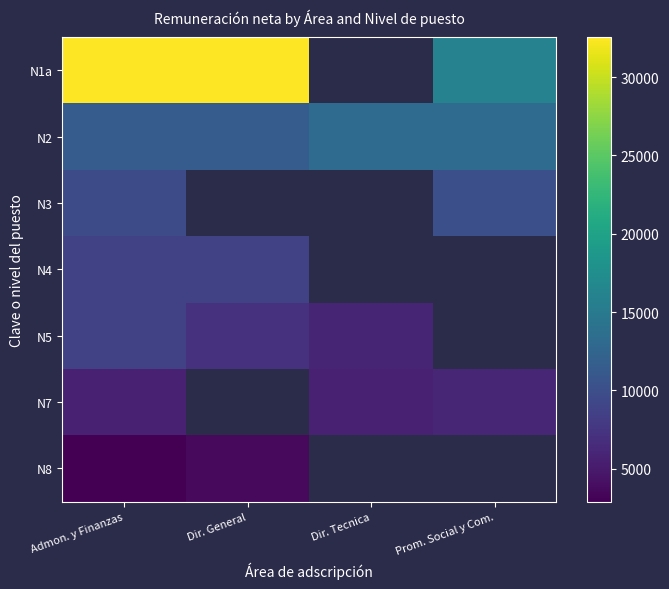

What is the difference between the maximum and minimum values in the N5 series?

2816.0